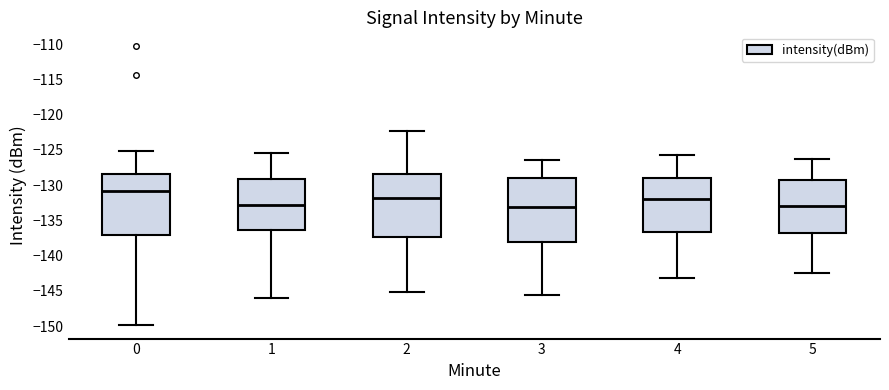

Reading left to right, transcribe this box plot: for each box, give where its median line is, the range the box spans, and where its two whiskers end, as read against the y-axis. The values are not printed on the chart, so give them approximately, as read against the axis.

0: median -131.0, box -137.0 to -128.5, whiskers -150.0 to -125.0
1: median -133.0, box -136.5 to -129.0, whiskers -146.0 to -125.5
2: median -132.0, box -137.5 to -128.5, whiskers -145.0 to -122.5
3: median -133.0, box -138.0 to -129.0, whiskers -145.5 to -126.5
4: median -132.0, box -136.5 to -129.0, whiskers -143.0 to -125.5
5: median -133.0, box -137.0 to -129.5, whiskers -142.5 to -126.5